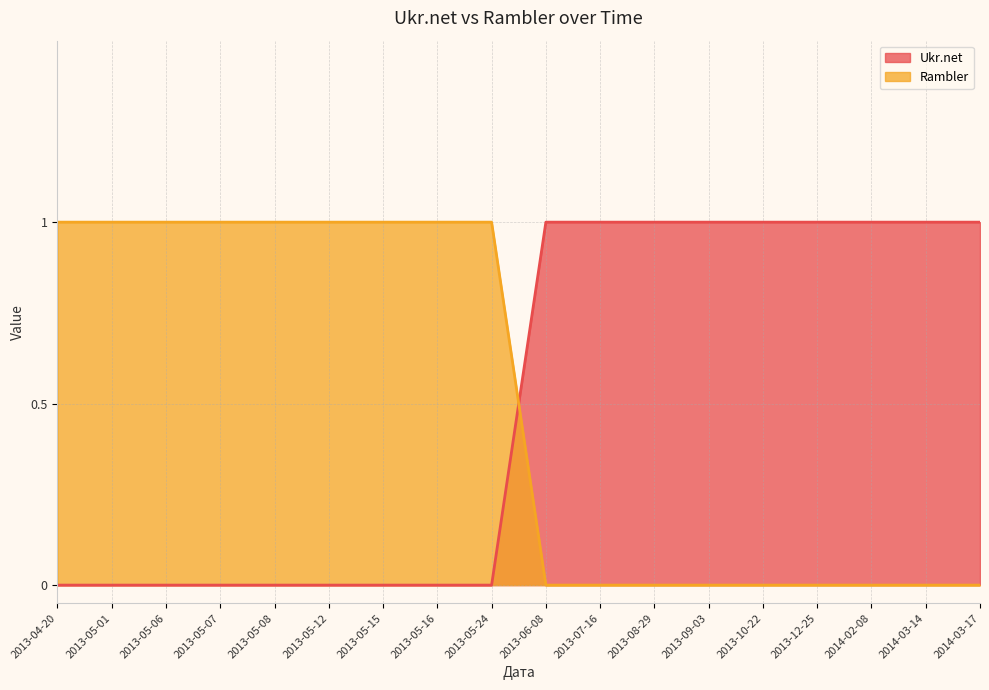

Which series has the largest range (max minus min)?

Ukr.net